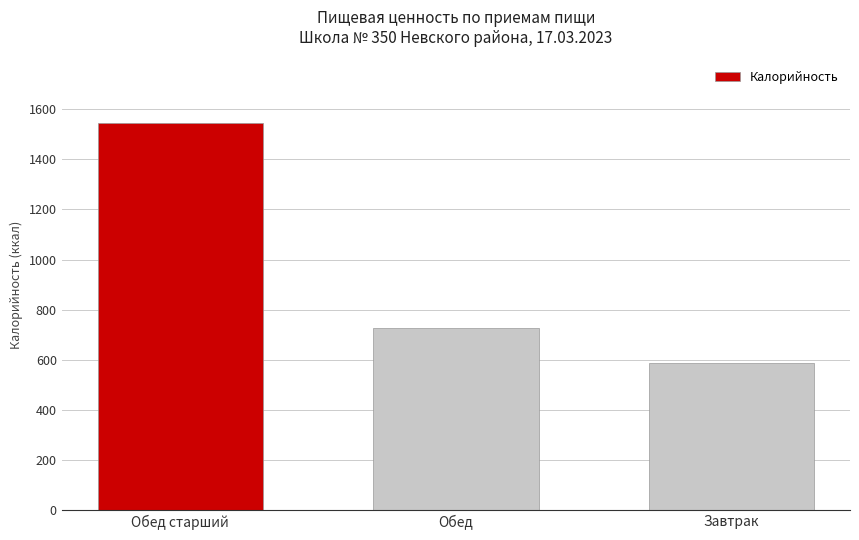

Which has a higher value, Обед or Завтрак?

Обед